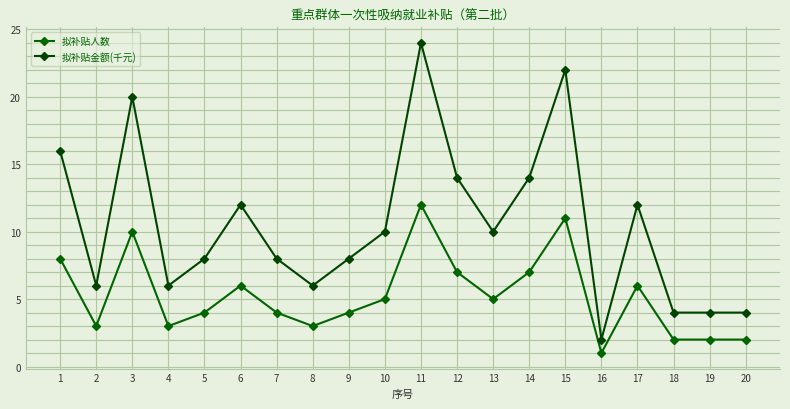

How many series are shown in this chart?

2